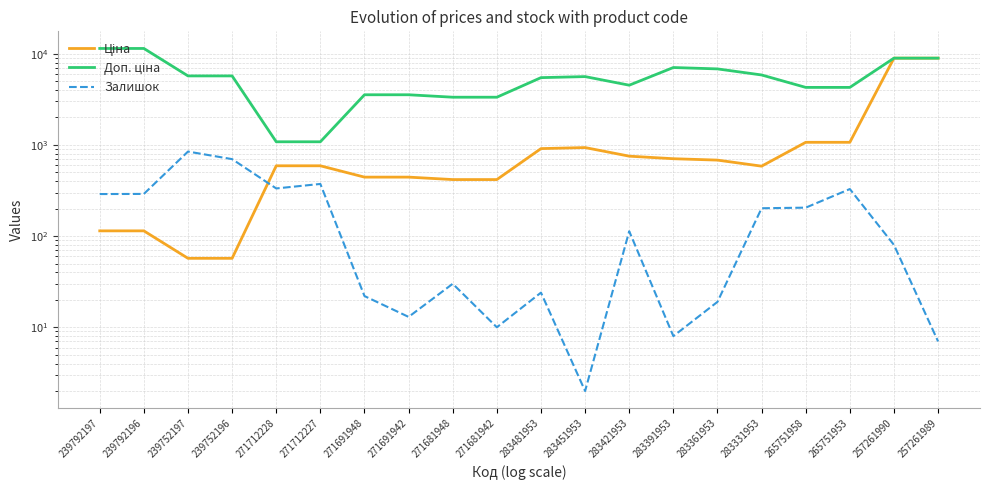

Rank the series by their maximum value, from highest to lowest.

Доп. ціна, Ціна, Залишок